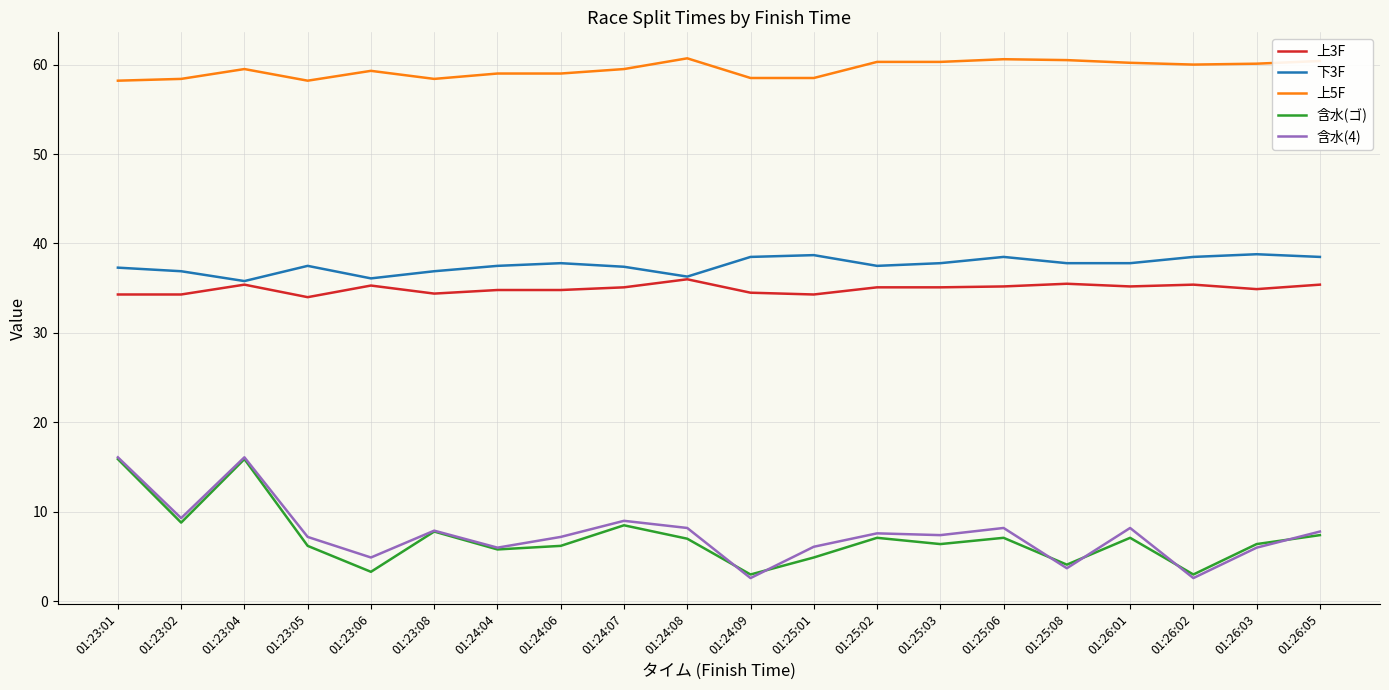

Which series has the largest total across all categories?

上5F